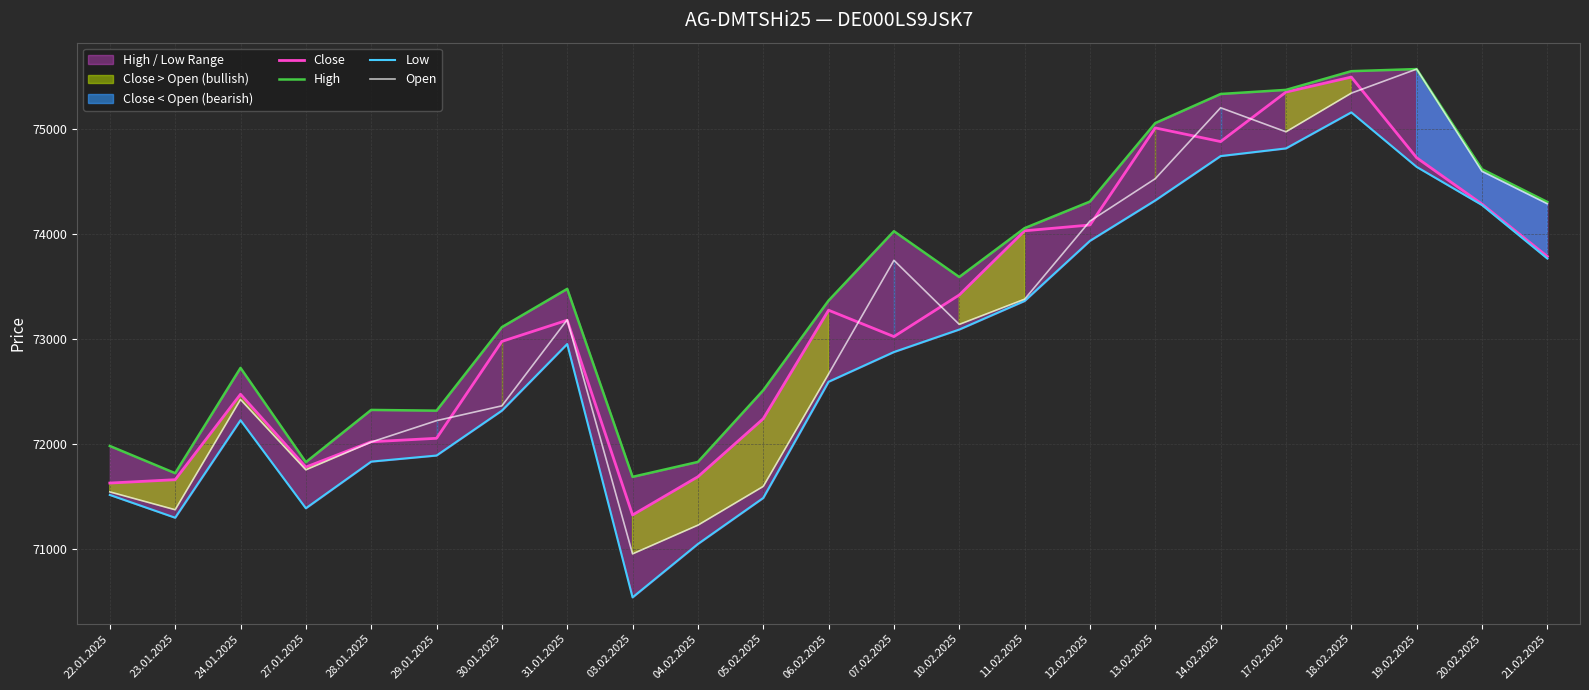

What position from the left is 22.01.2025?

1